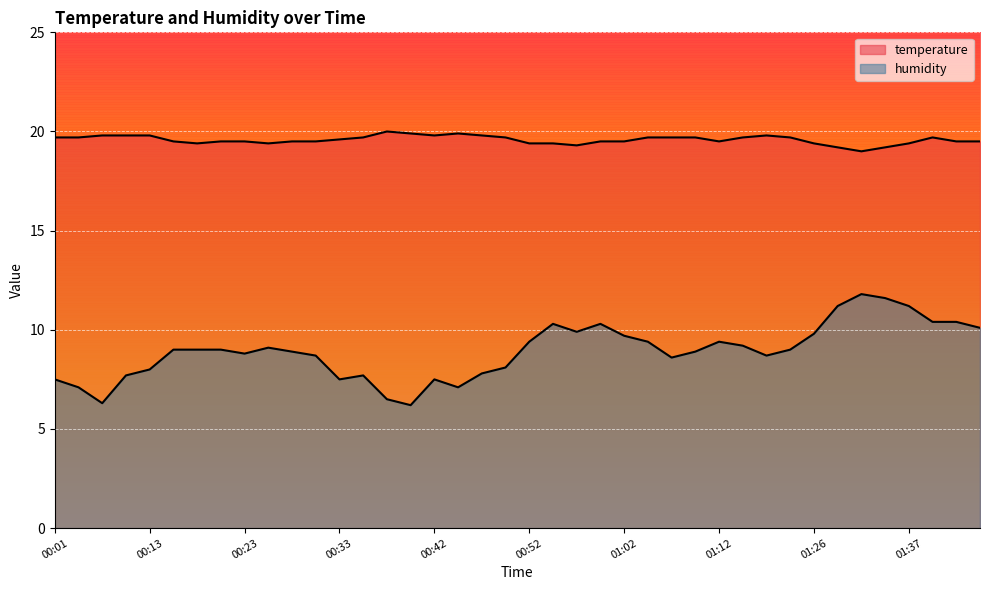

Reading left to right, what are all the values shown in this chart?

temperature: 00:01=19.7	00:03=19.7	00:06=19.8	00:11=19.8	00:13=19.8	00:16=19.5	00:18=19.4	00:20=19.5	00:23=19.5	00:25=19.4	00:28=19.5	00:30=19.5	00:33=19.6	00:35=19.7	00:38=20.0	00:40=19.9	00:42=19.8	00:45=19.9	00:47=19.8	00:50=19.7	00:52=19.4	00:55=19.4	00:58=19.3	01:00=19.5	01:02=19.5	01:05=19.7	01:07=19.7	01:10=19.7	01:12=19.5	01:15=19.7	01:18=19.8	01:20=19.7	01:26=19.4	01:29=19.2	01:32=19.0	01:34=19.2	01:37=19.4	01:40=19.7	01:42=19.5	01:45=19.5
humidity: 00:01=7.5	00:03=7.1	00:06=6.3	00:11=7.7	00:13=8.0	00:16=9.0	00:18=9.0	00:20=9.0	00:23=8.8	00:25=9.1	00:28=8.9	00:30=8.7	00:33=7.5	00:35=7.7	00:38=6.5	00:40=6.2	00:42=7.5	00:45=7.1	00:47=7.8	00:50=8.1	00:52=9.4	00:55=10.3	00:58=9.9	01:00=10.3	01:02=9.7	01:05=9.4	01:07=8.6	01:10=8.9	01:12=9.4	01:15=9.2	01:18=8.7	01:20=9.0	01:26=9.8	01:29=11.2	01:32=11.8	01:34=11.6	01:37=11.2	01:40=10.4	01:42=10.4	01:45=10.1